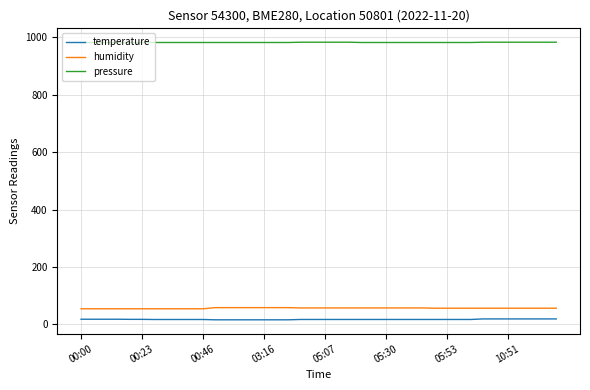

Which series has the largest total across all categories?

pressure